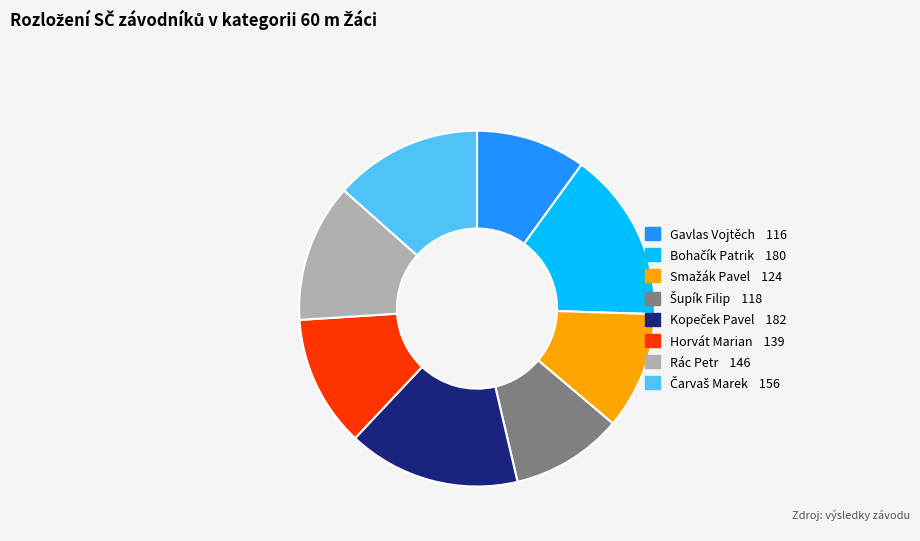

Does any single category account for the majority?

No